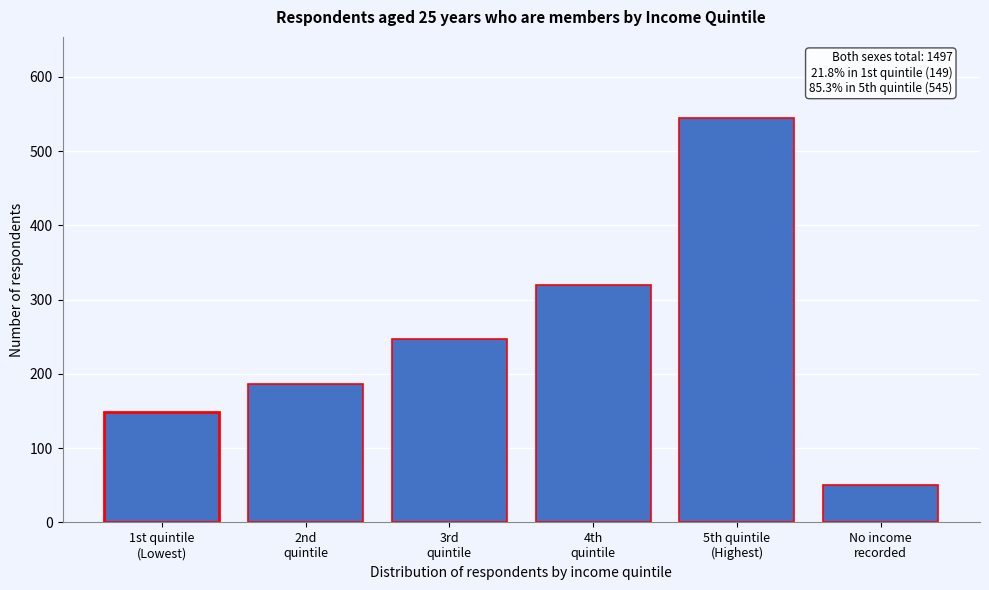

Reading left to right, extract all data points from this chart.

149	186	247	320	545	51